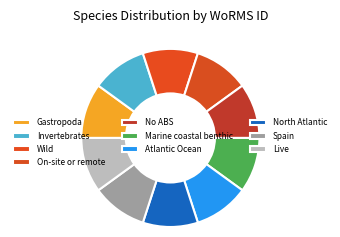

Combined, what portion of the pie is Wild and No ABS?

20.0%